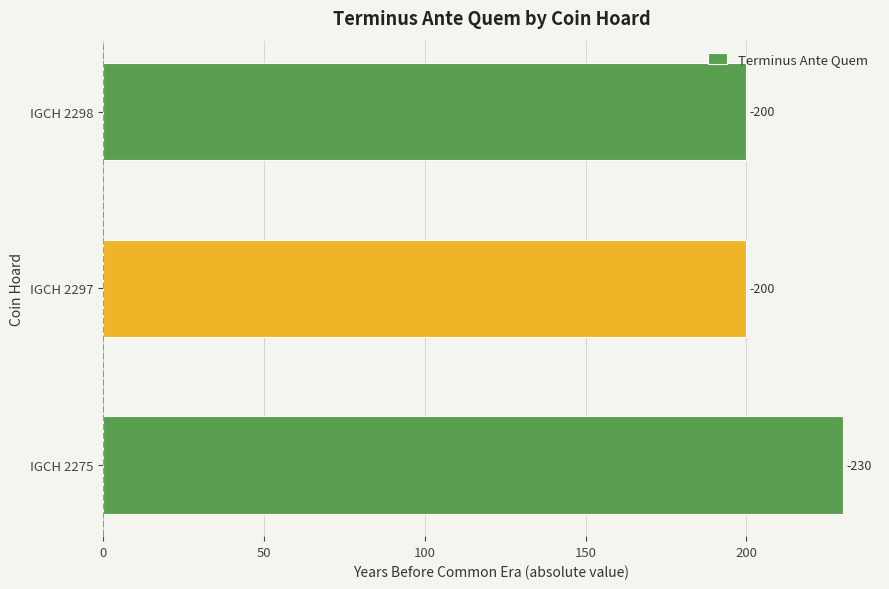

Are the bars horizontal?

Yes